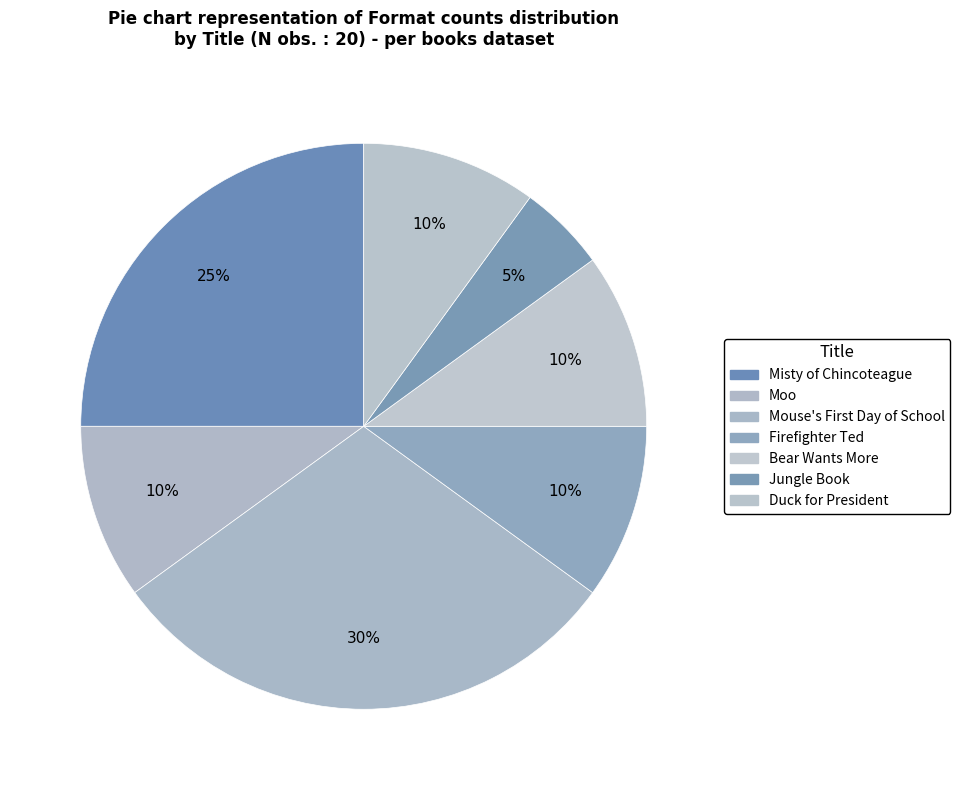

Does Moo account for over 50% of the chart?

No